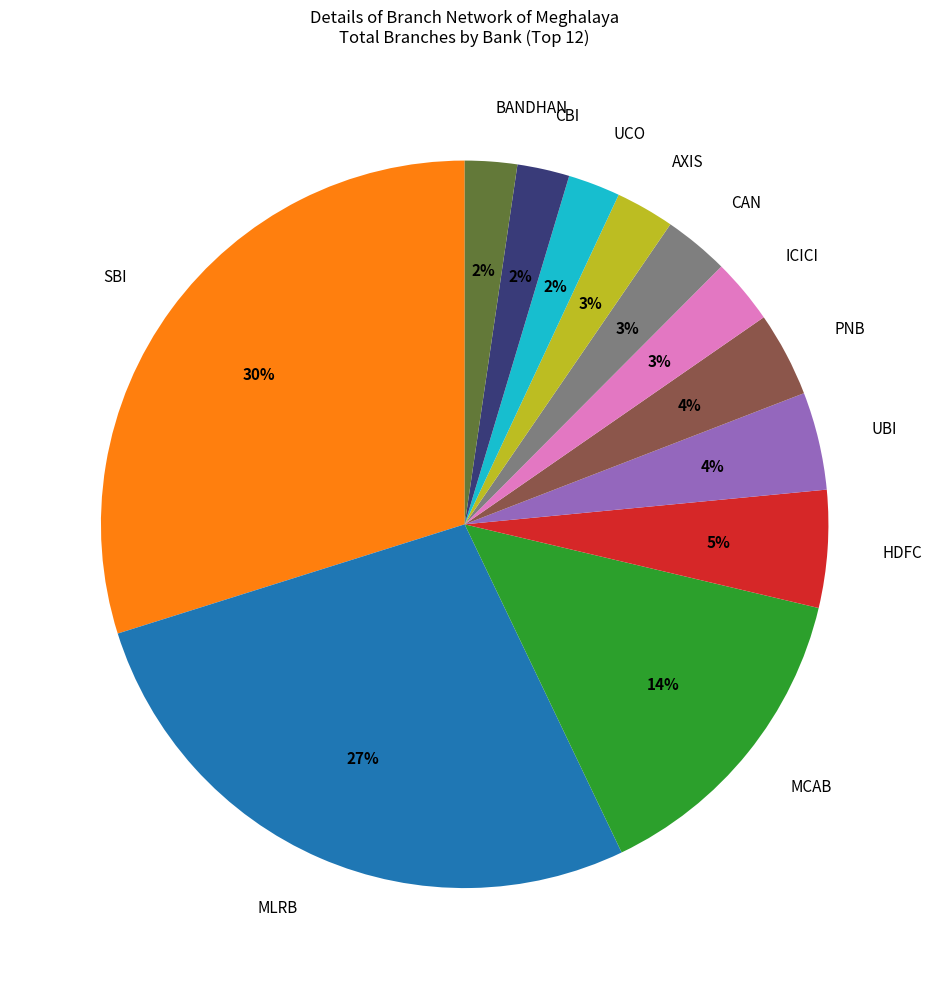

True or false: MLRB accounts for 27% of the total.

True